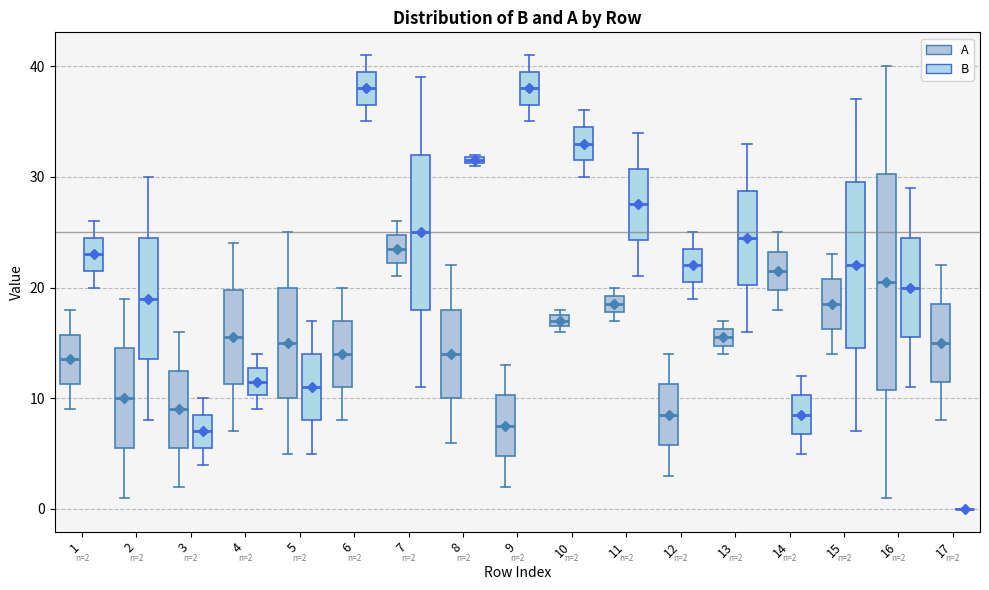

Comparing the boxes themselves (not the whiskers), which one is the tallest?

16 (A)